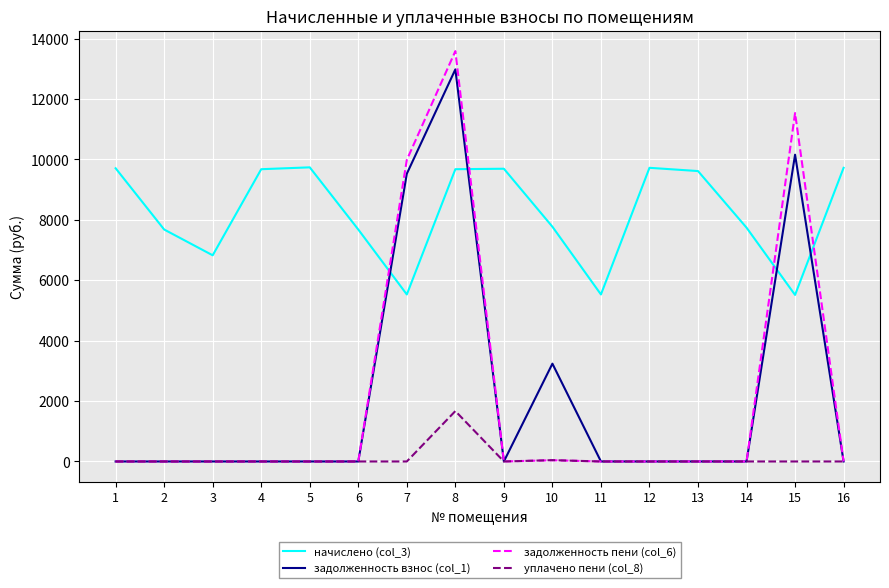

What is the lowest value of the начислено (col_3) series?

5514.2